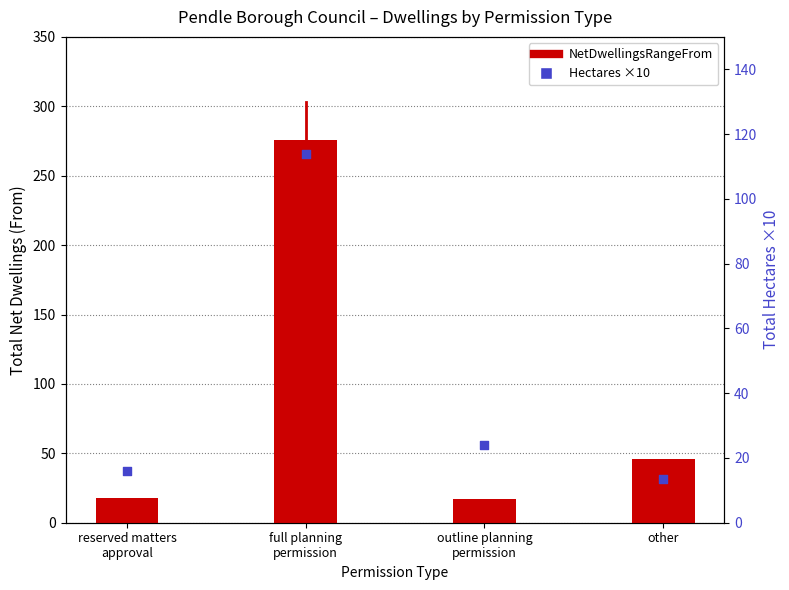

Which series has the widest spread of Y values?

NetDwellingsRangeFrom